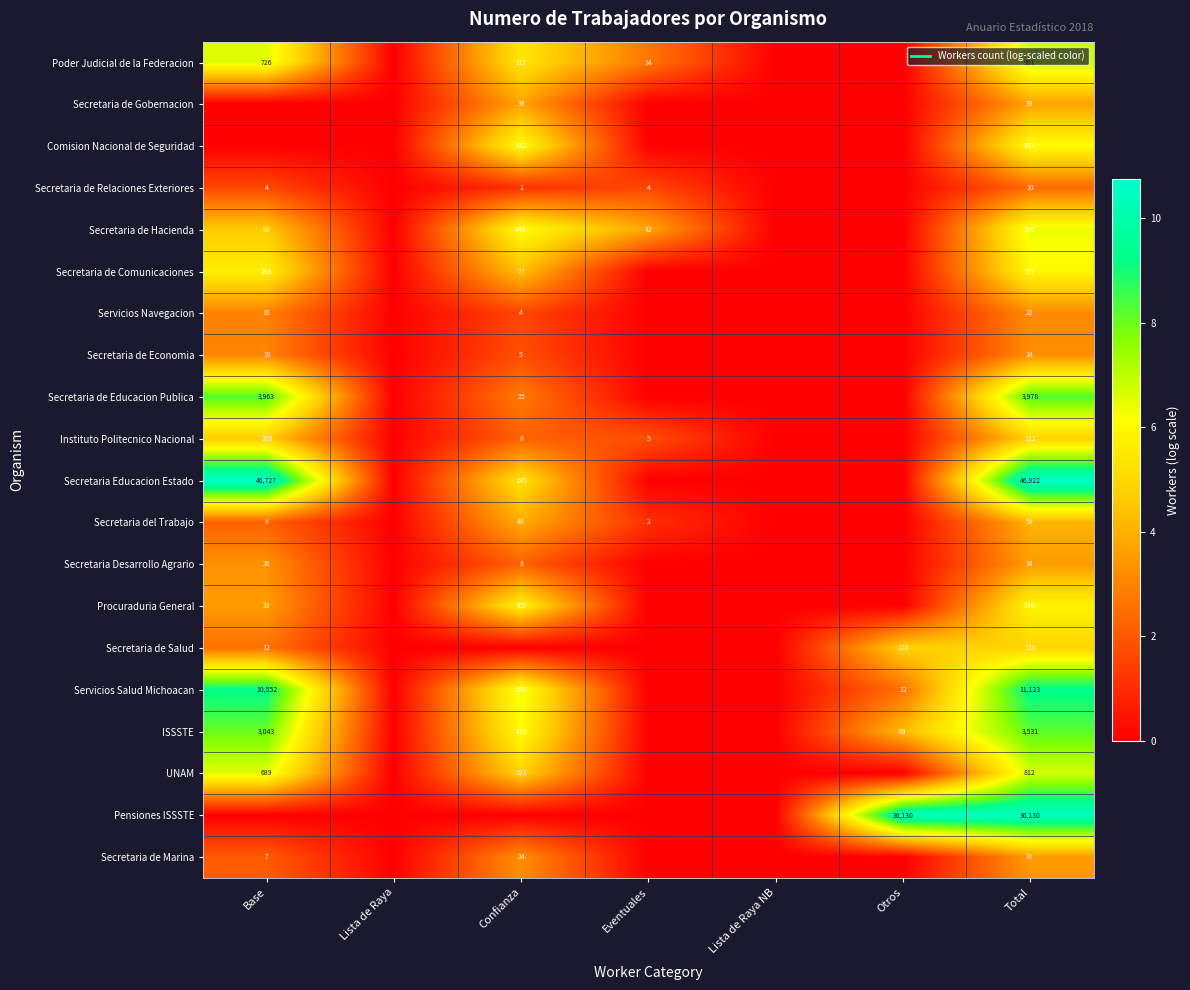

What is the difference between the highest and lowest values at Base?

10.8